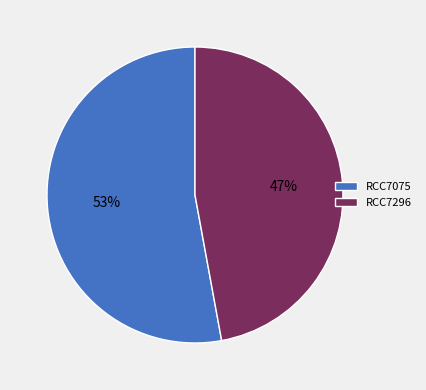

Rank the categories by value from lowest to highest.

RCC7296, RCC7075